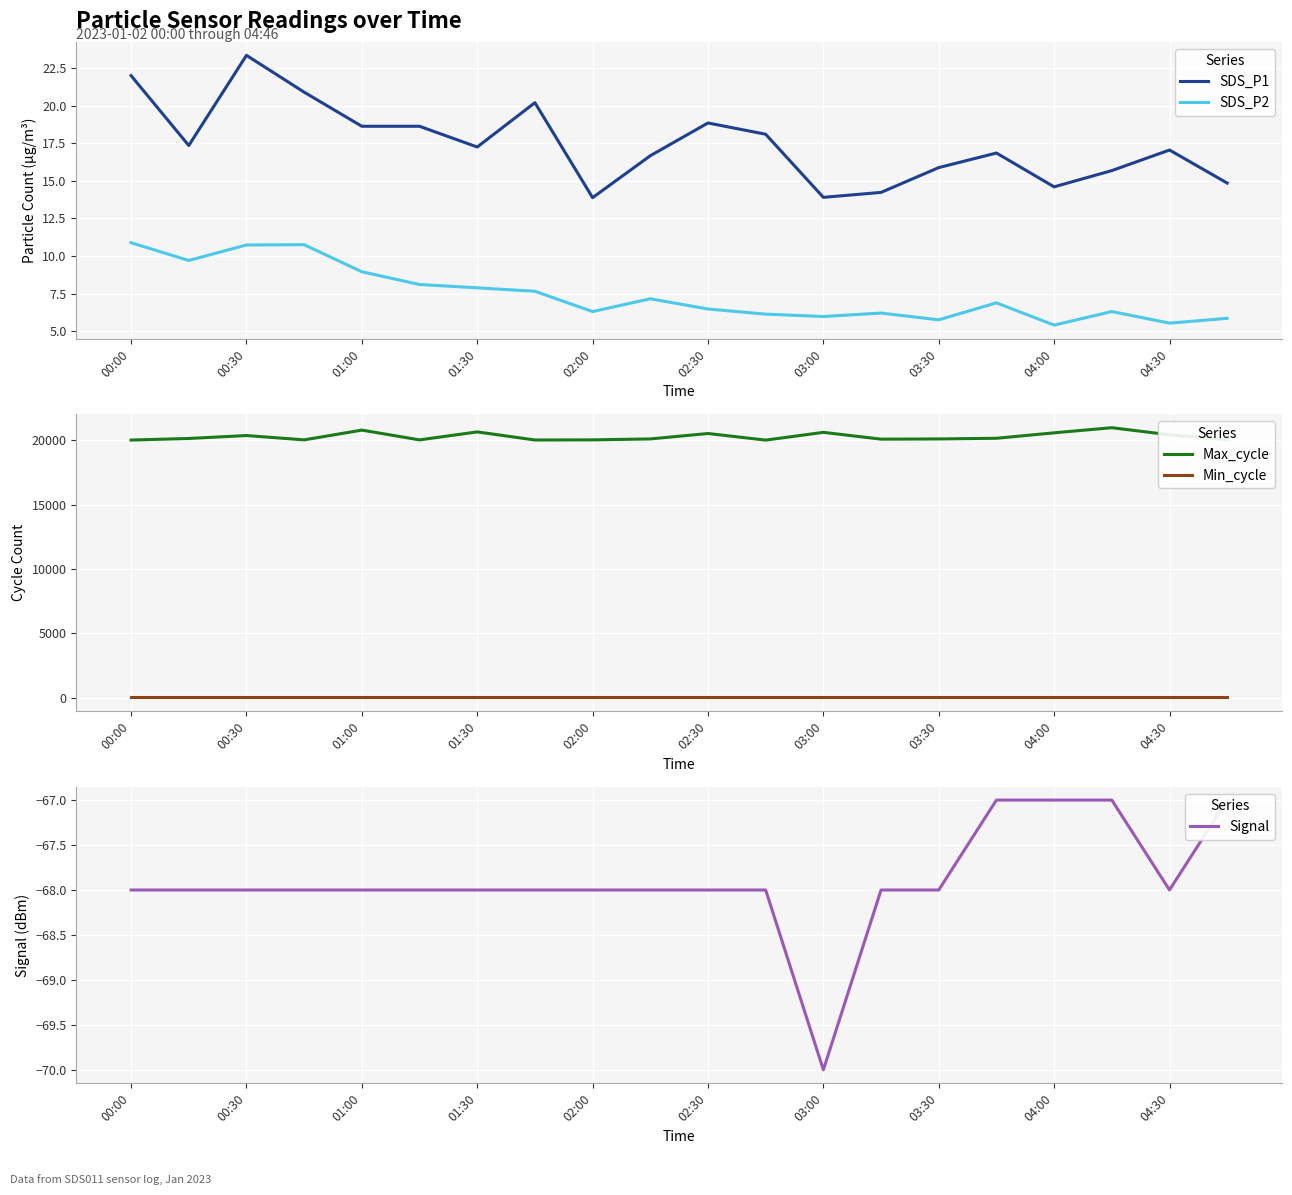

Does the chart display data point markers on the line(s)?

No